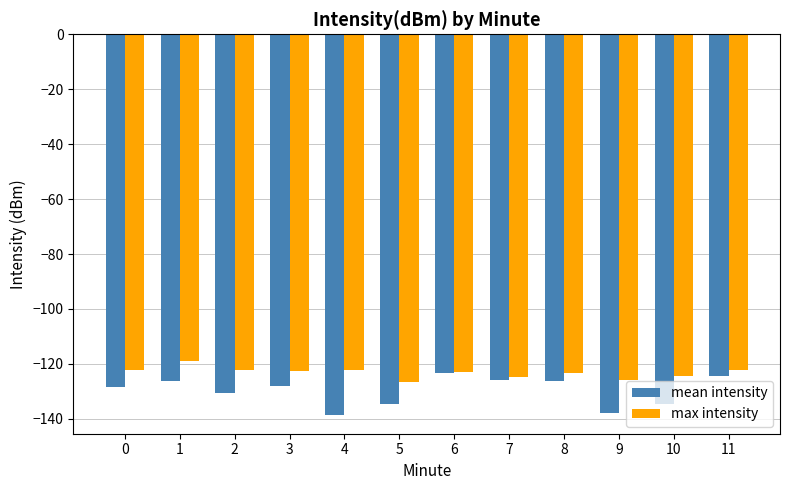

What is the greatest value displayed?

-118.9